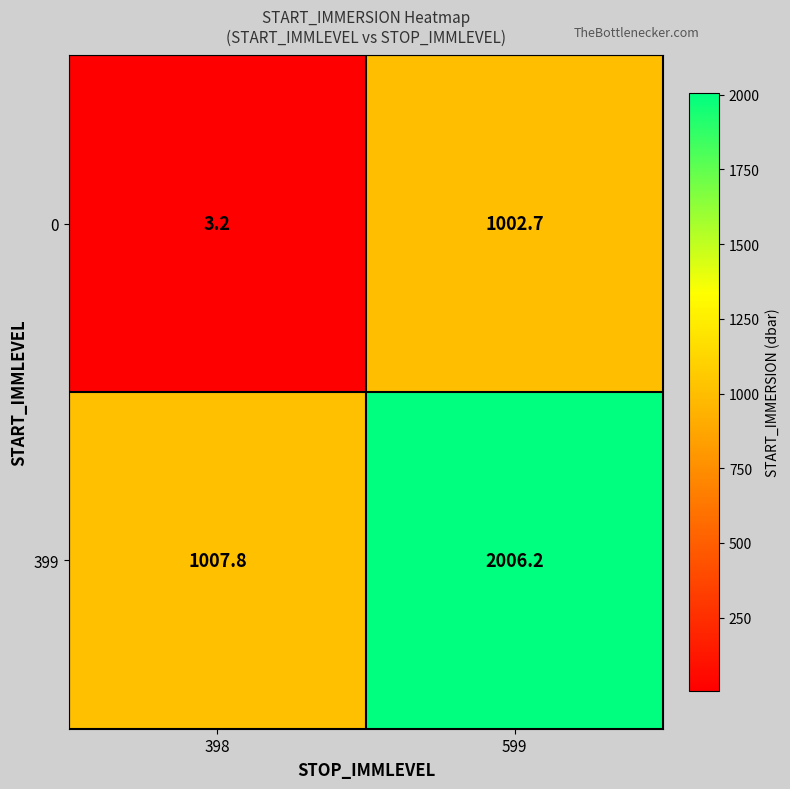

What is the sum of all 399 values?

3014.0